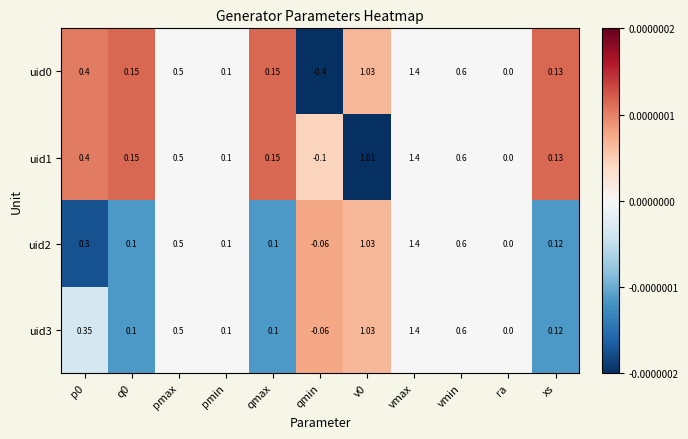

Count the number of data series in this chart.

4